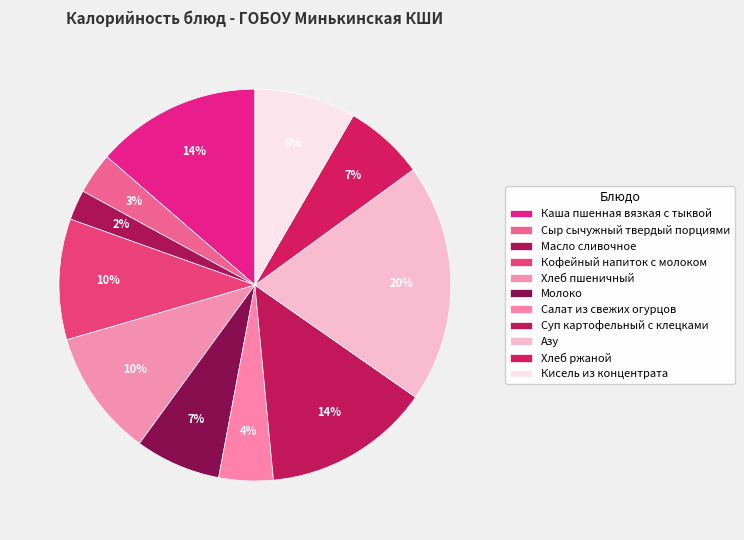

How many slices are in this pie chart?

11